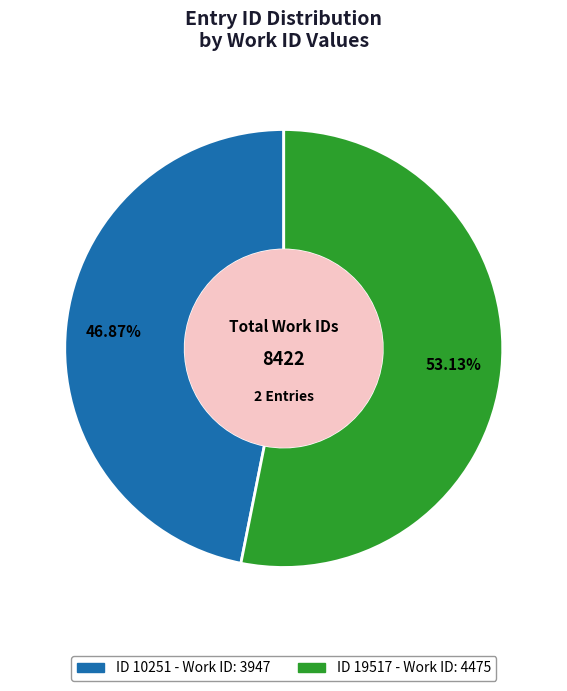

Is there any slice that represents more than half of the pie?

Yes